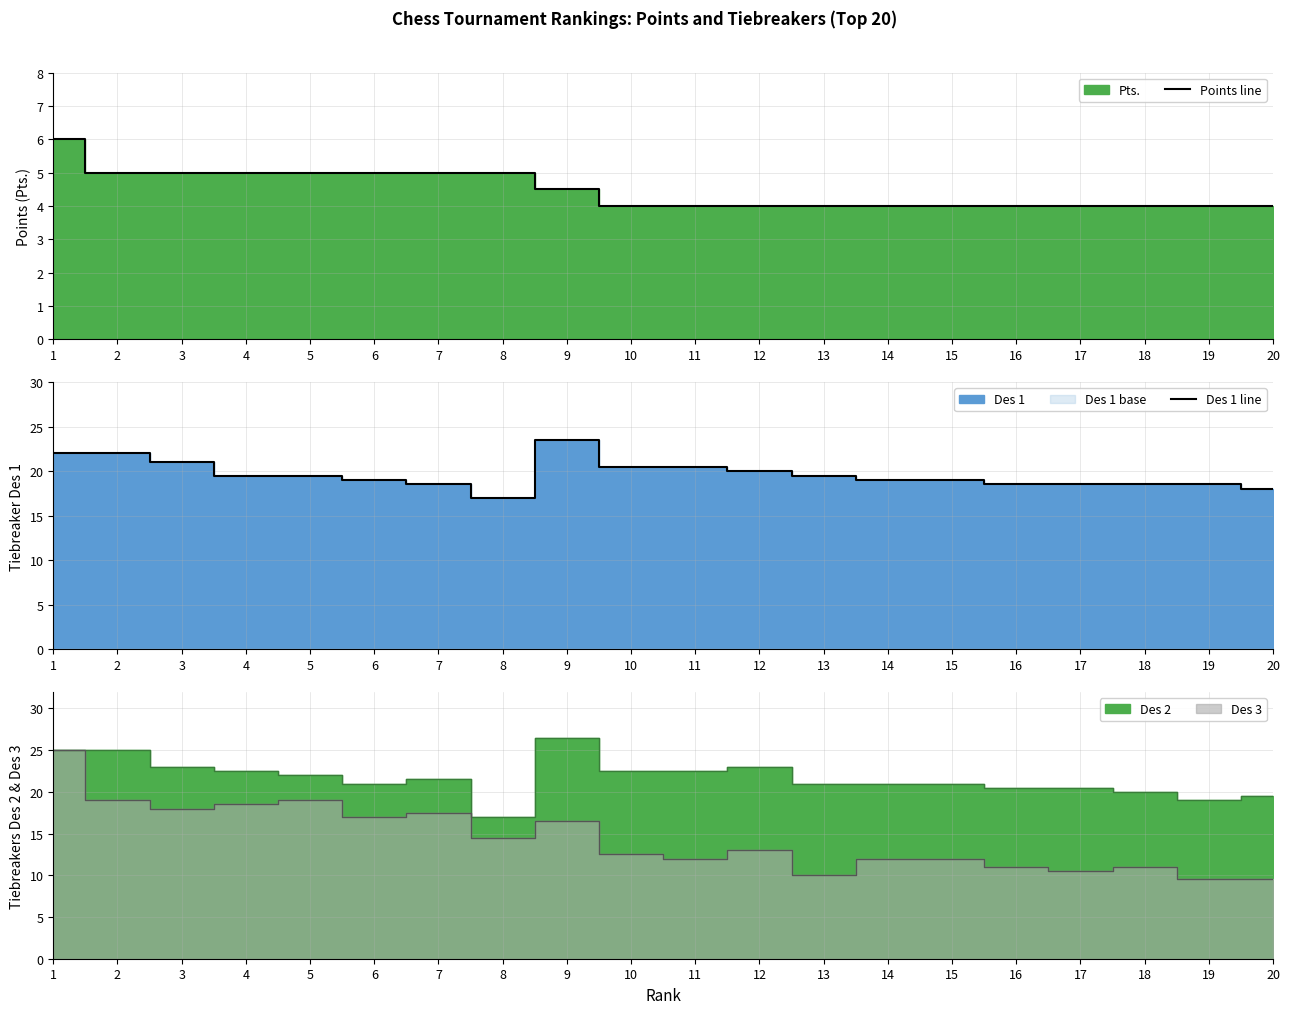

Which label corresponds to the smallest value in the chart?

10